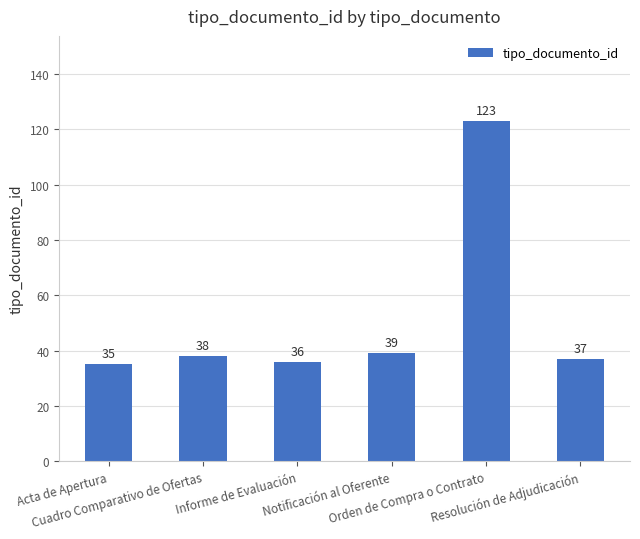

What is the change in value from Informe de Evaluación to Orden de Compra o Contrato?

+87